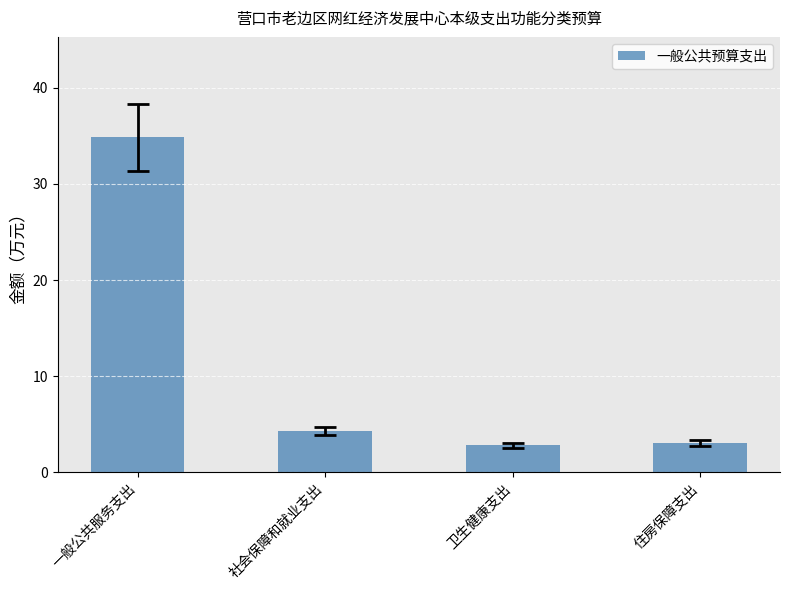

Which has a higher value, 卫生健康支出 or 社会保障和就业支出?

社会保障和就业支出